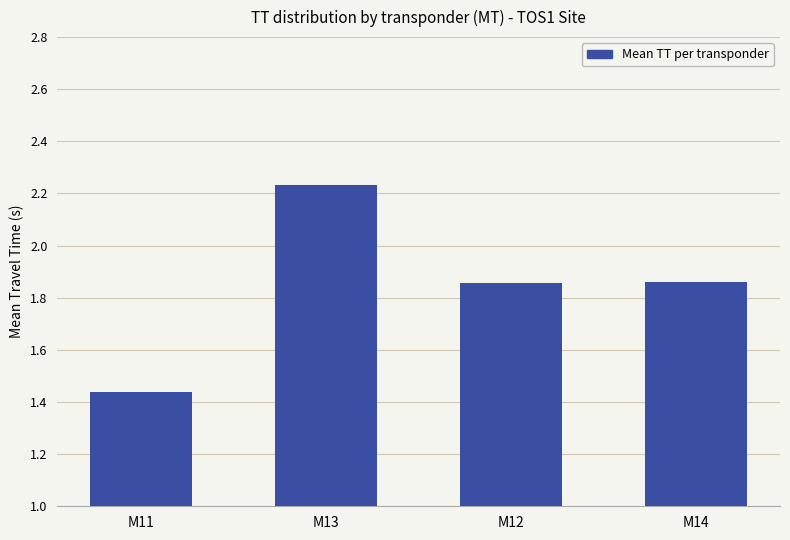

How many categories are shown in the chart?

4